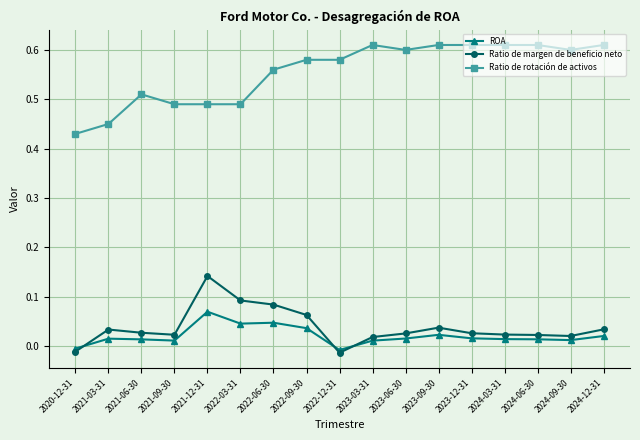

At which category does Ratio de margen de beneficio neto reach its first local peak?

2021-03-31